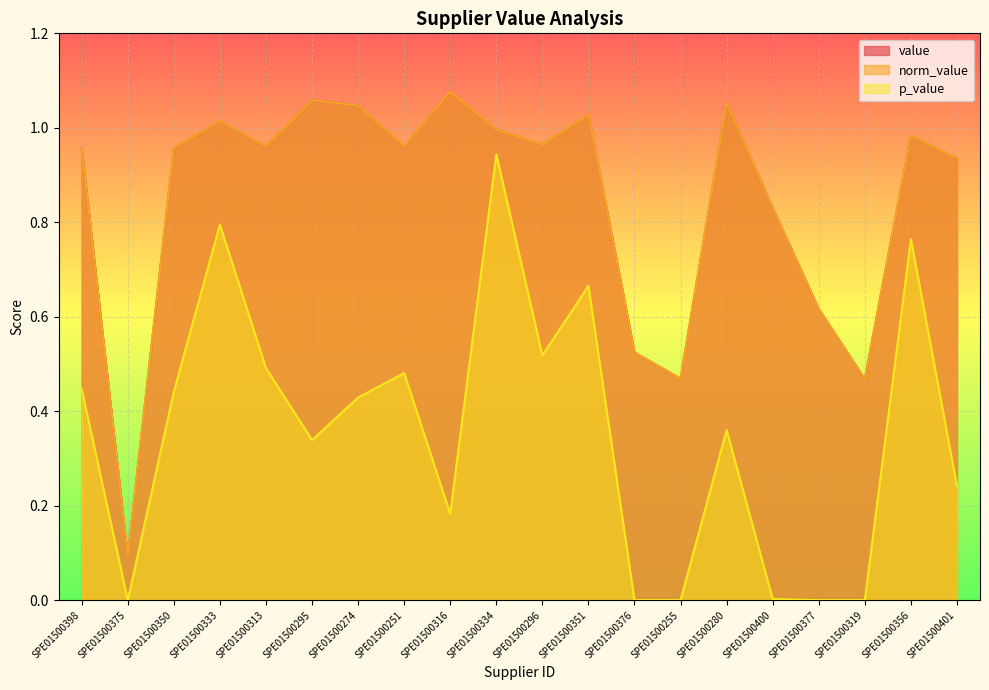

List the labels in order of value value, largest first.

SPE01500316, SPE01500295, SPE01500280, SPE01500274, SPE01500351, SPE01500333, SPE01500334, SPE01500356, SPE01500296, SPE01500313, SPE01500251, SPE01500350, SPE01500398, SPE01500401, SPE01500400, SPE01500377, SPE01500376, SPE01500255, SPE01500319, SPE01500375